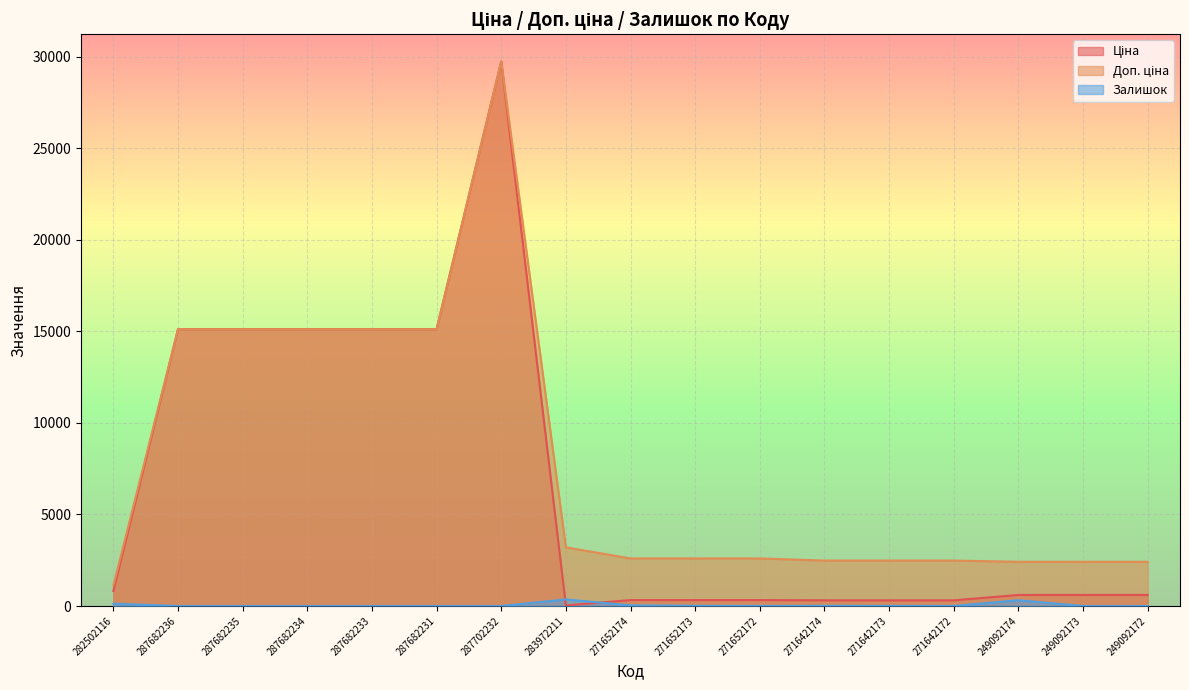

True or false: Доп. ціна and Ціна cross at least once.

False